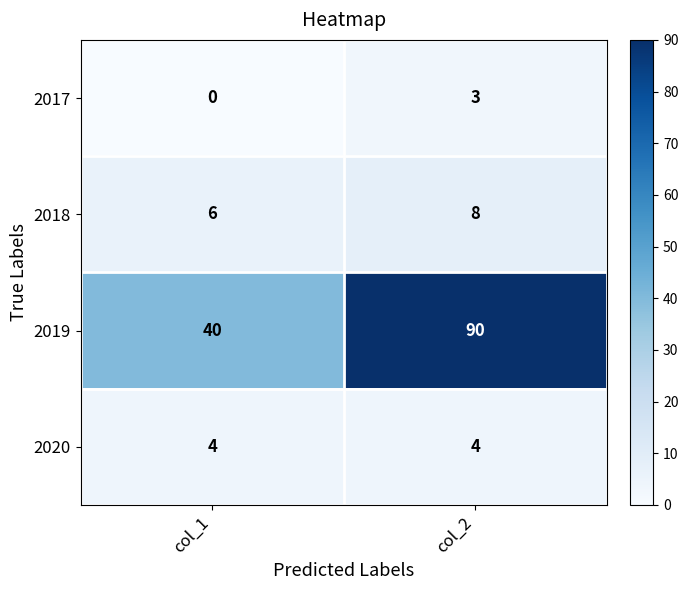

Rank the series at col_2 from lowest to highest value.

2017, 2020, 2018, 2019